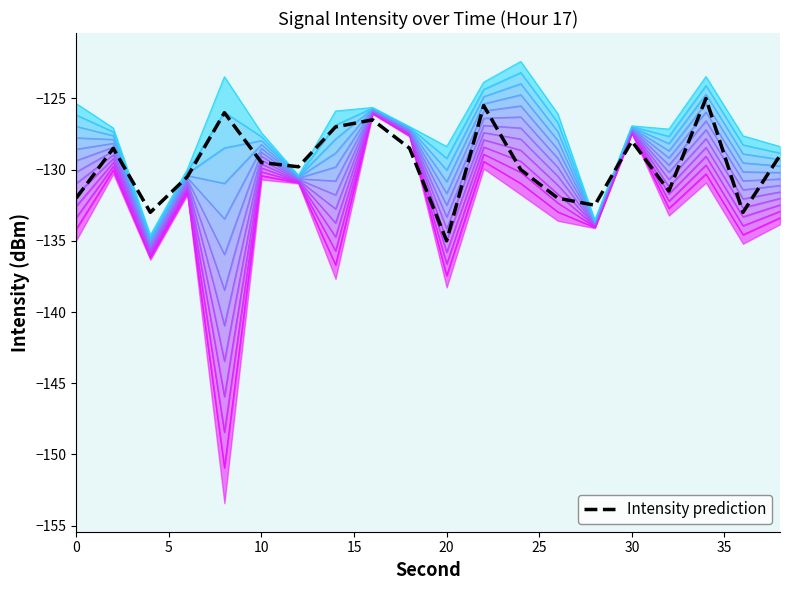

What is the greatest value displayed?

-125.0